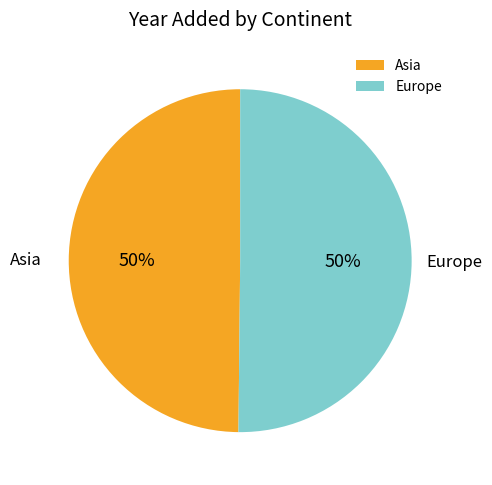

To the nearest percent, what is the average slice percentage?

50%